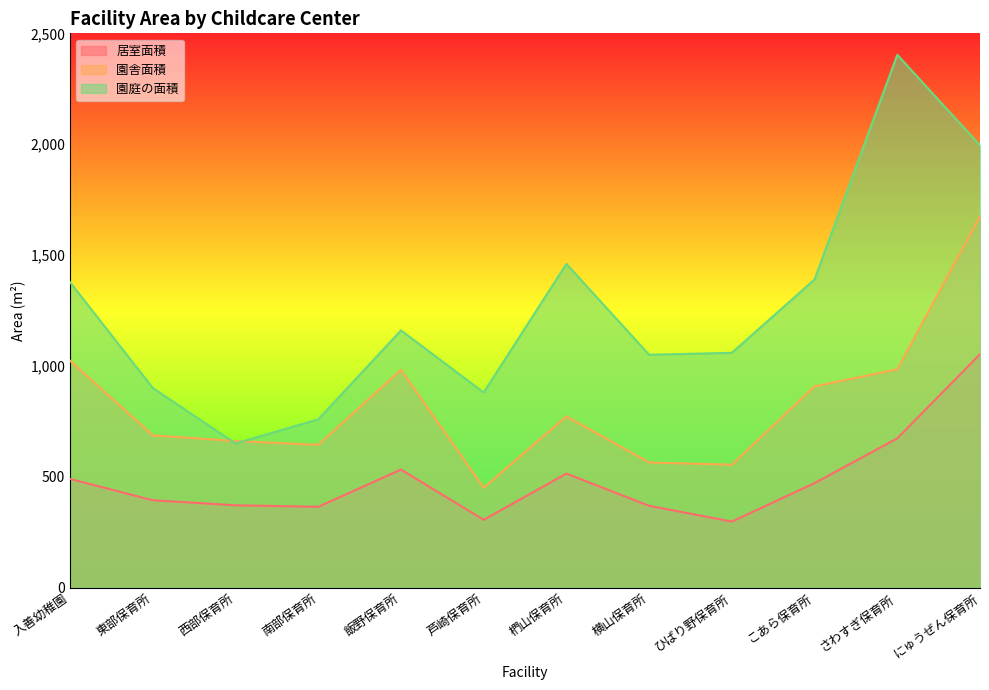

What is the difference between the highest and lowest values at 飯野保育所?

627.8